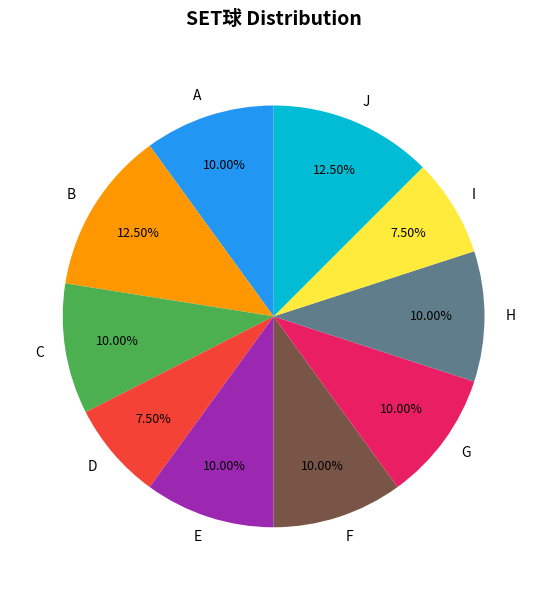

Approximately how many times larger is the value at H compared to C?

1.0